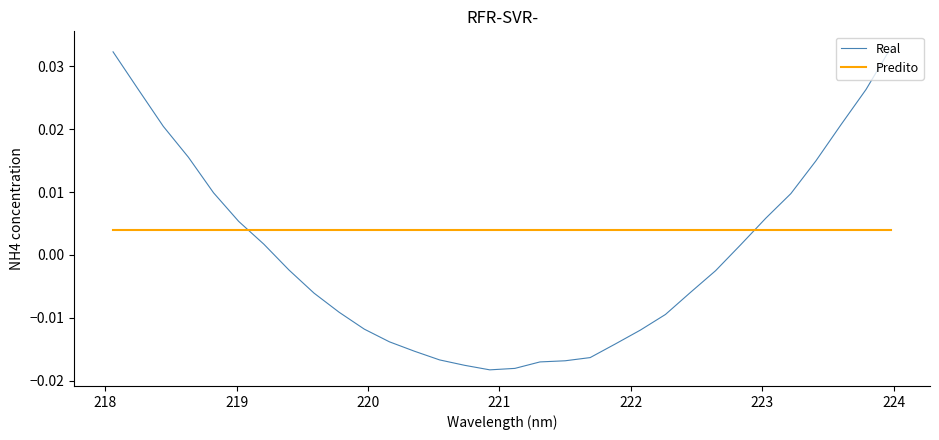

Which series has the largest total across all categories?

Predito